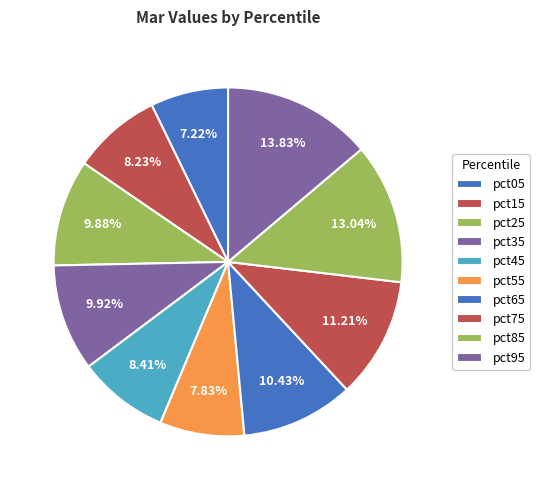

How many slices are in this pie chart?

10